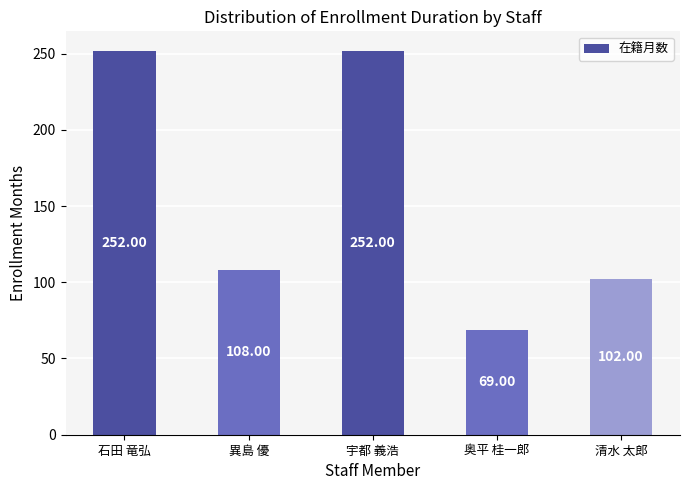

Where is the data nearest to the value 160?

異島 優